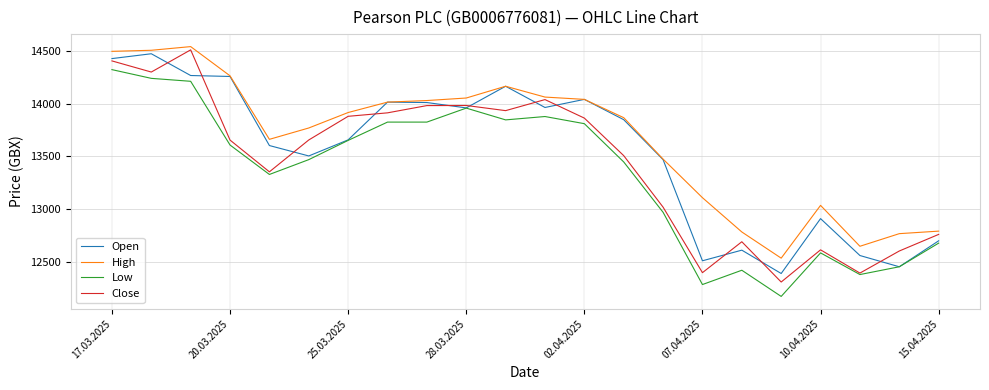

Does the chart display data point markers on the line(s)?

No